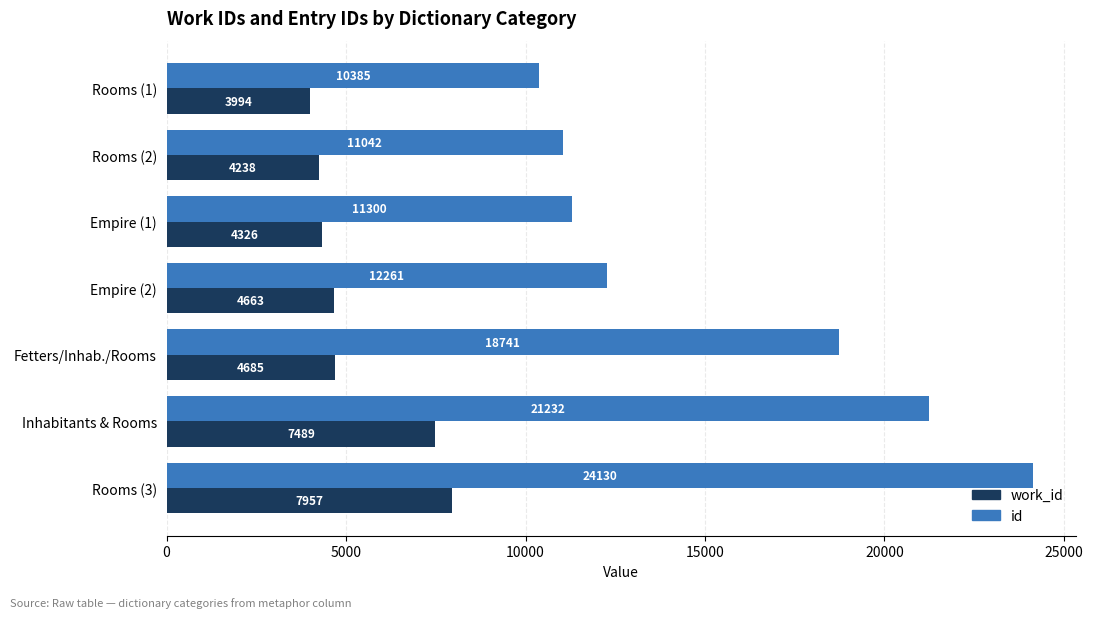

True or false: id has a value of 24130 at Rooms (3).

True